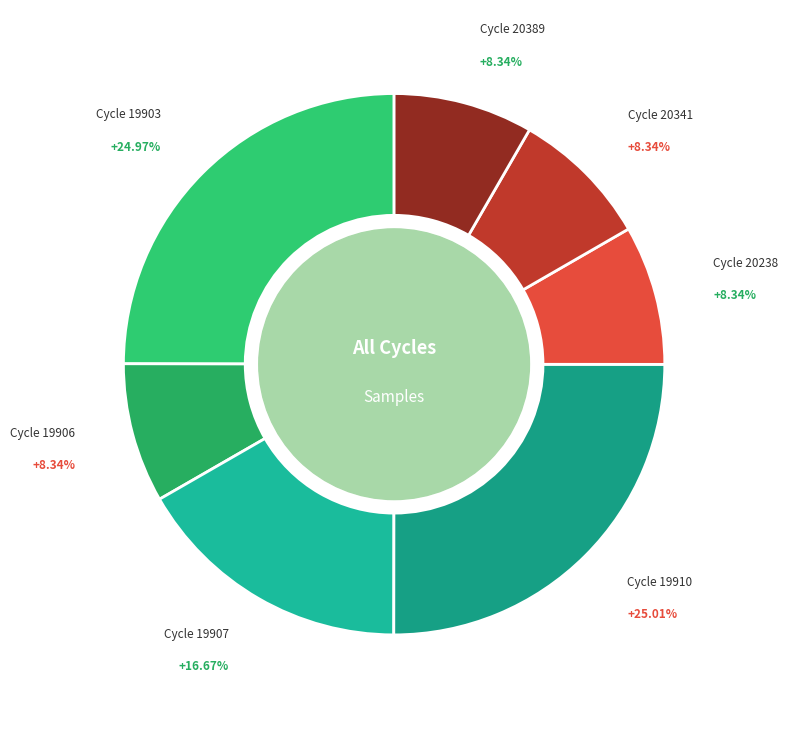

Is there a majority slice in this chart?

No